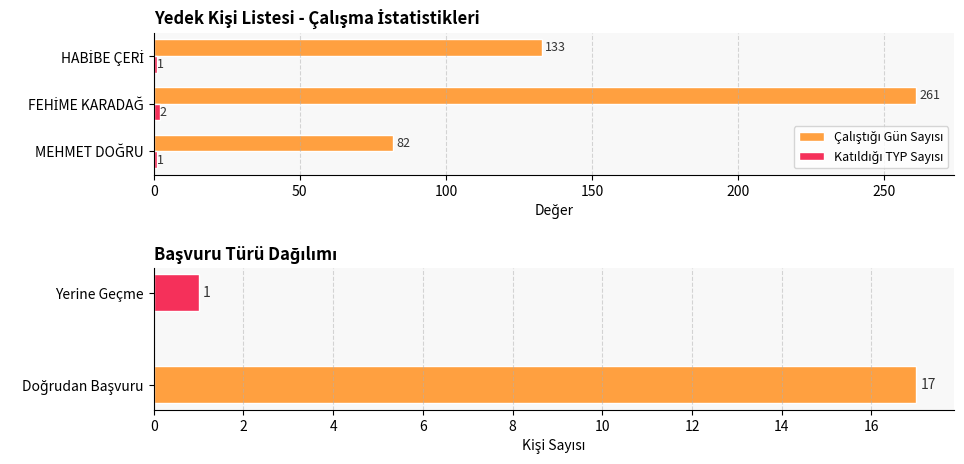

What is the sum of all Katıldığı TYP Sayısı values?

4